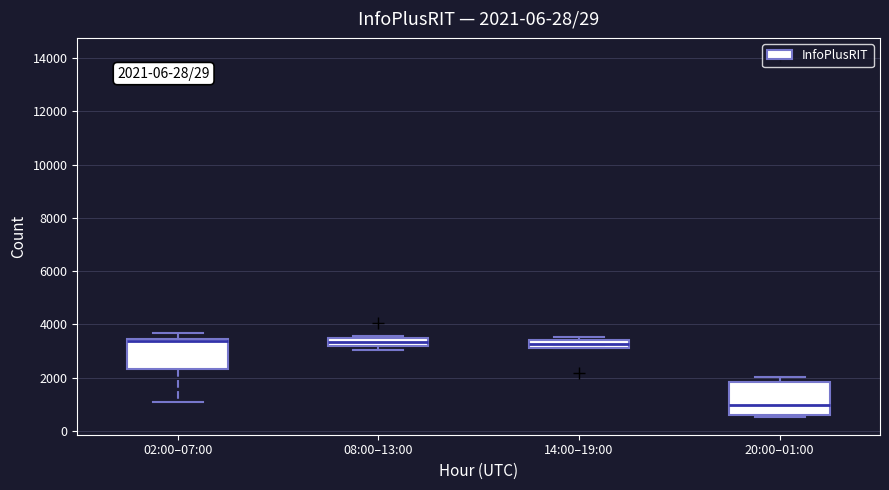

Which box has the lowest median line?

20:00–01:00